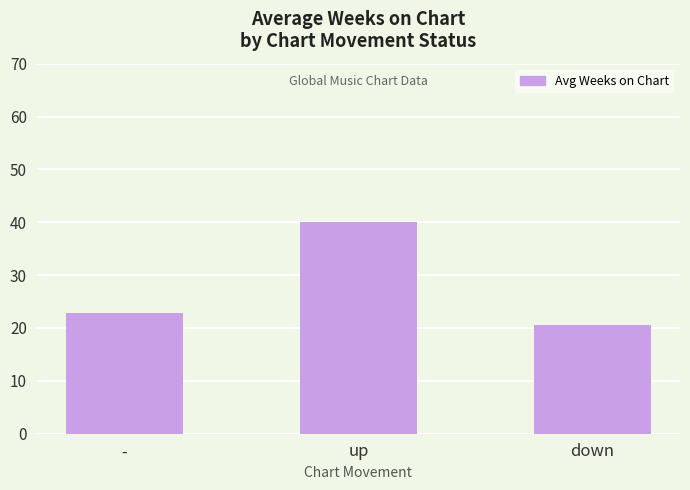

Is it true that the value at up is 72.0?

False